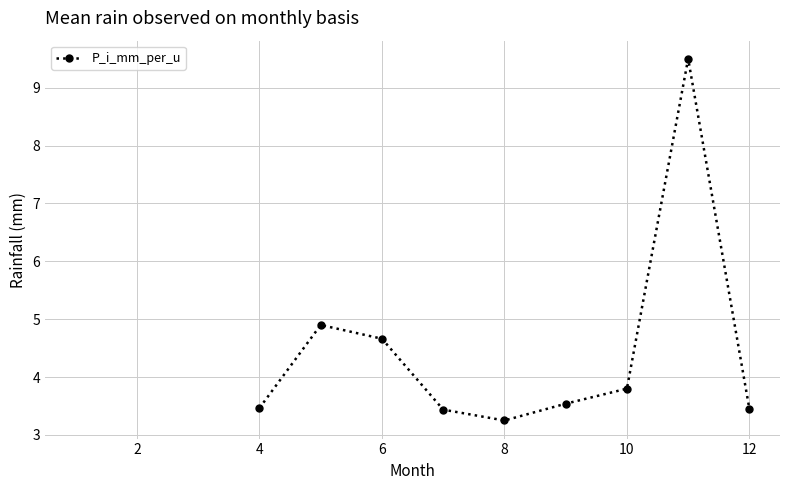

What is the value of the 2nd point from the left?

4.9